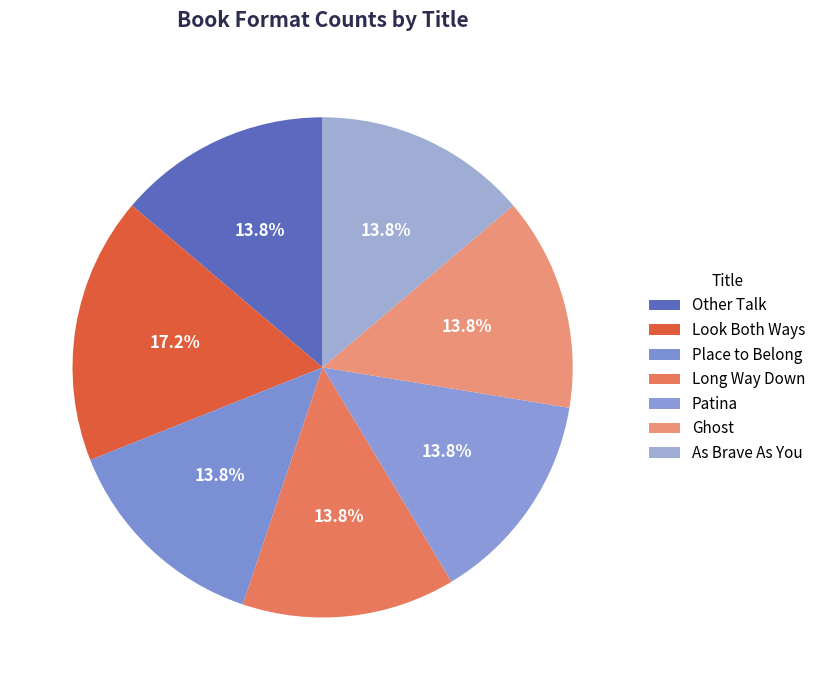

Count the number of slices in the pie.

7